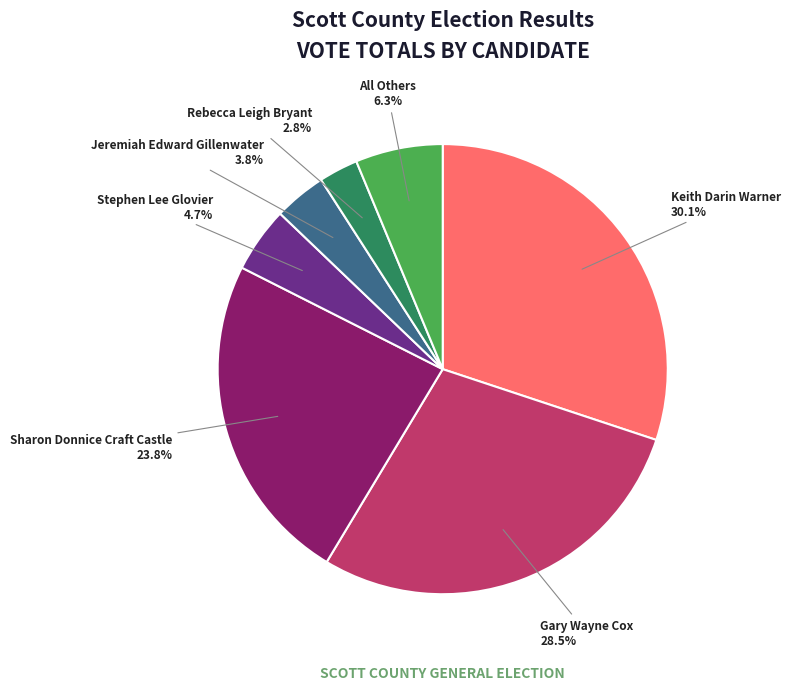

Is there any slice that represents more than half of the pie?

No